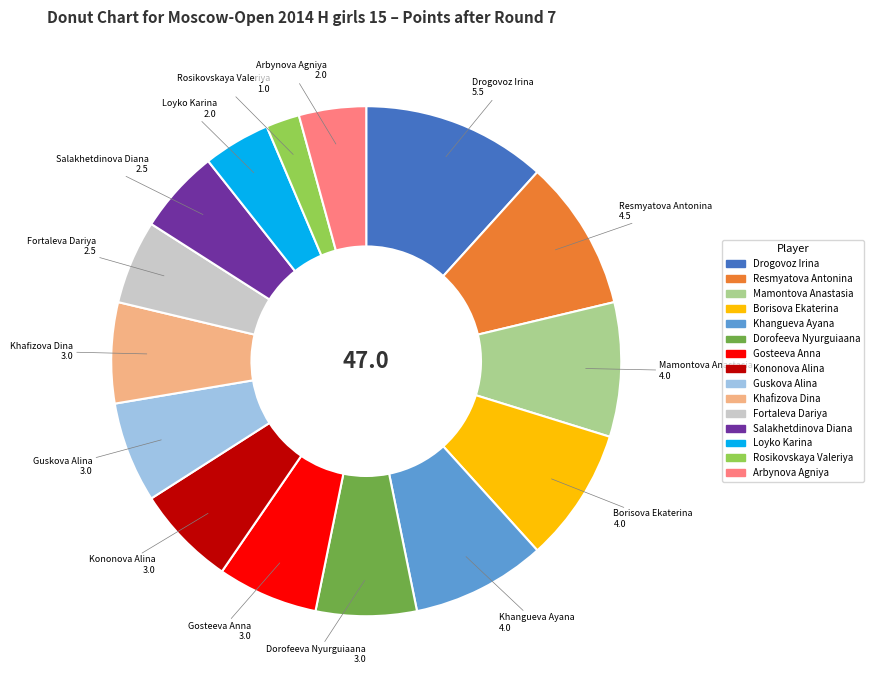

Is it true that Borisova Ekaterina is 16% of the pie?

False